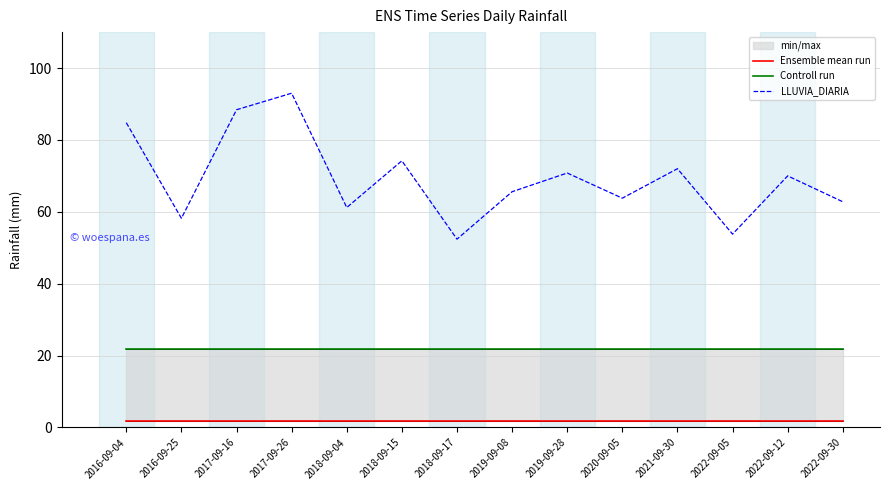

True or false: LLUVIA_DIARIA and Ensemble mean run intersect in this chart.

False